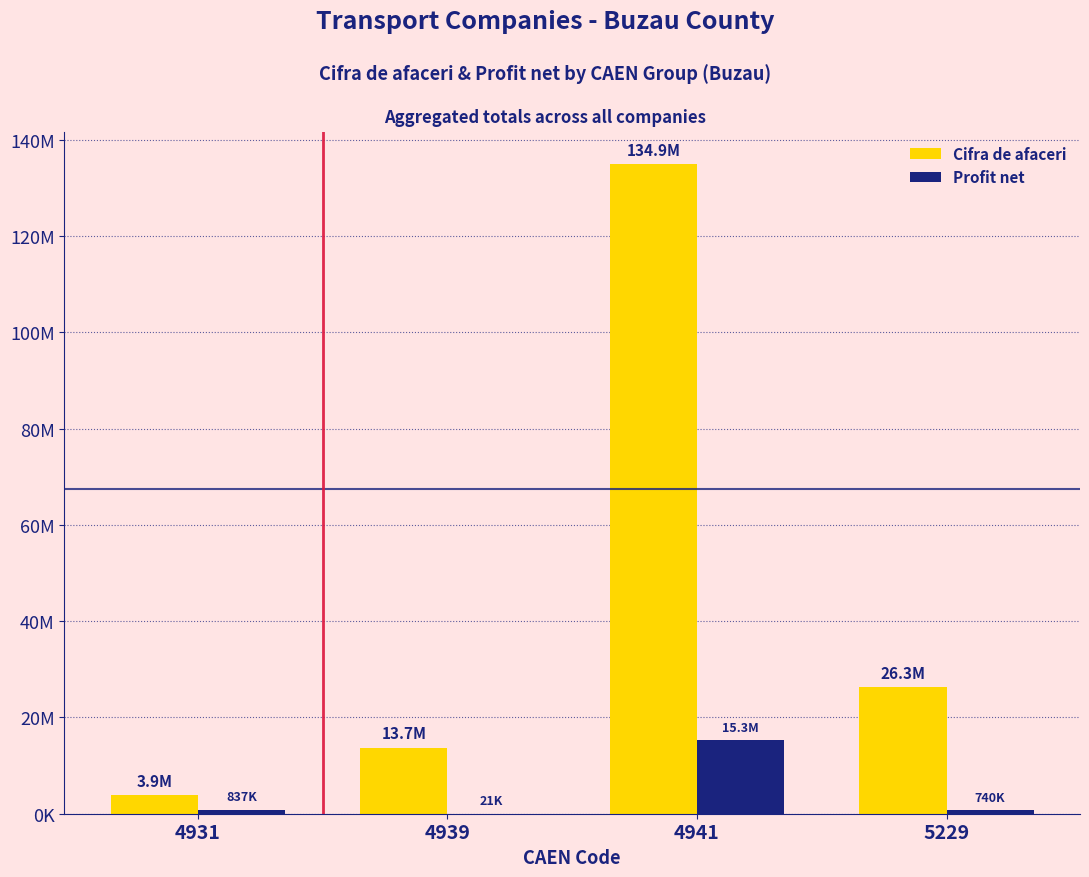

Which series has the largest total across all categories?

Cifra de afaceri